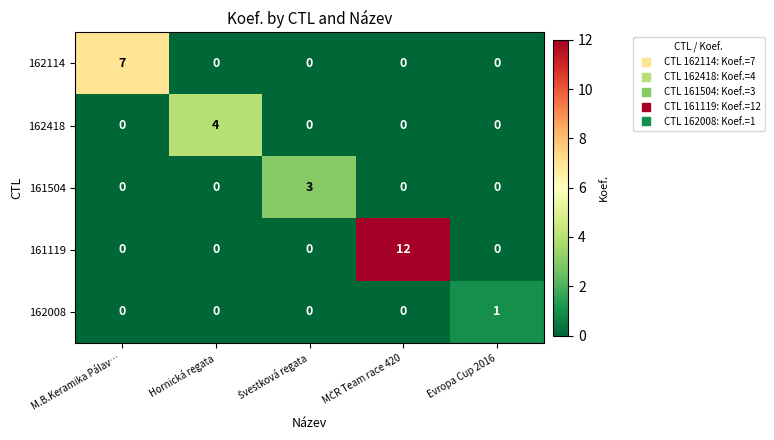

What is the spread (max minus min) of values at M.B.Keramika Pálav…?

7